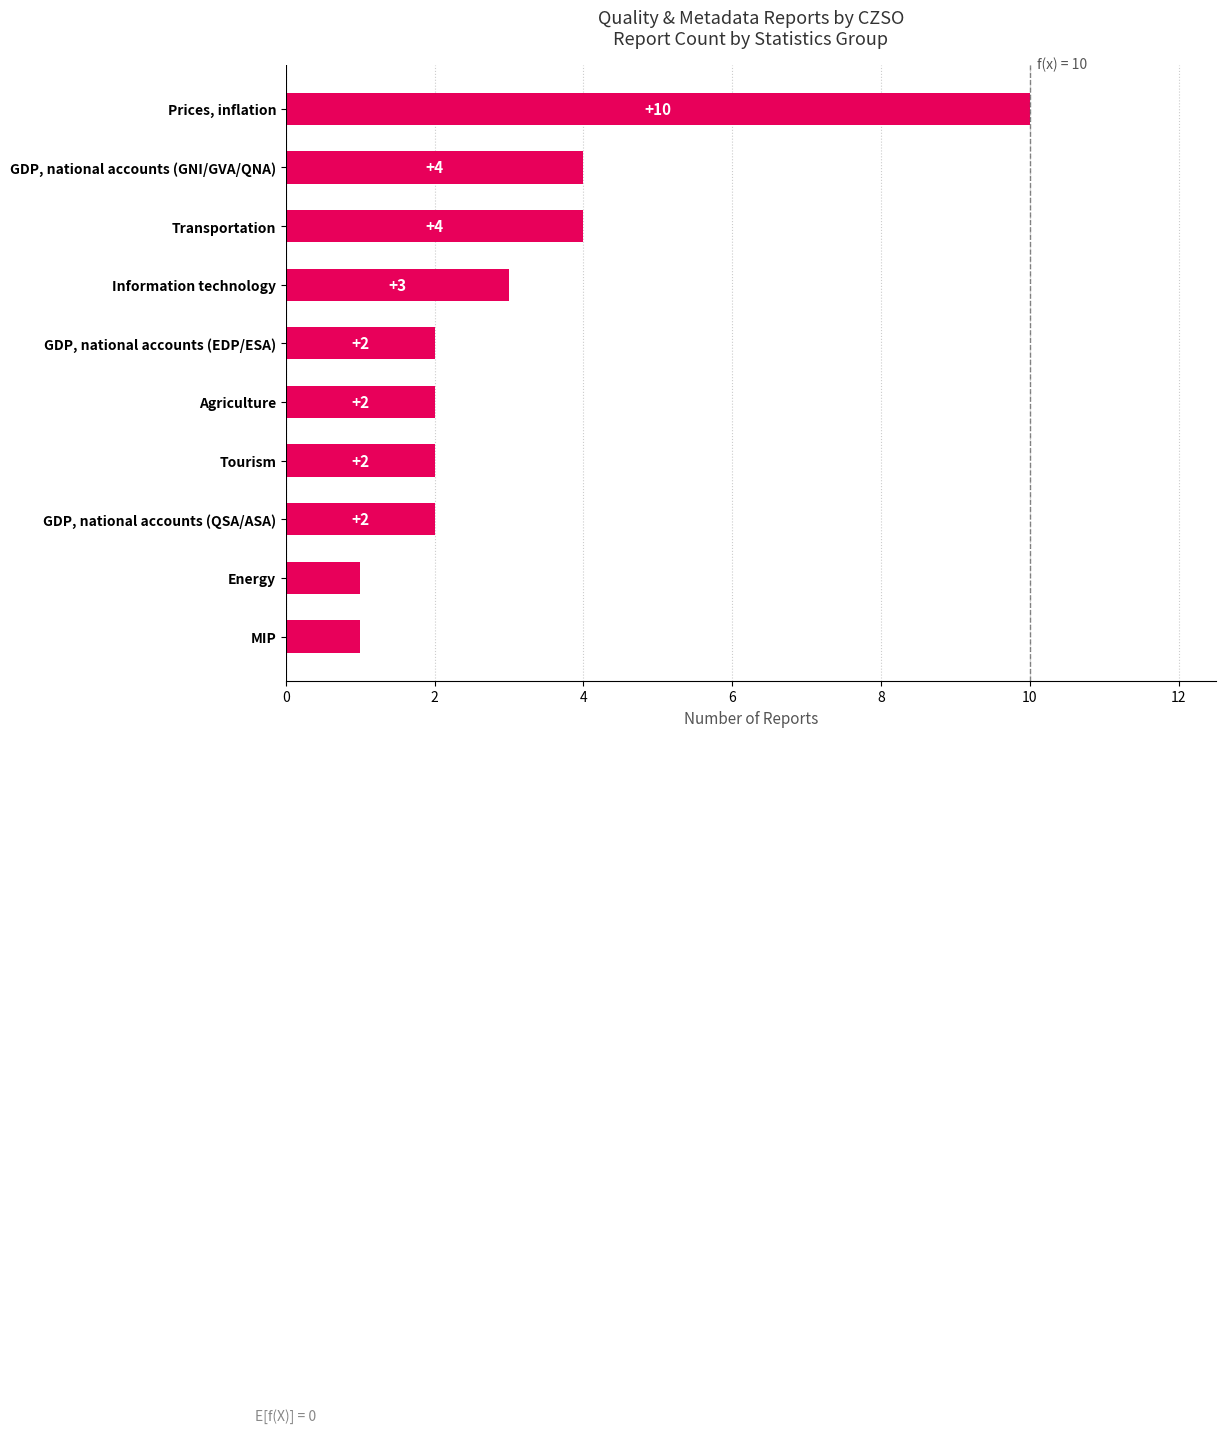

True or false: the data shows 2 at Tourism.

True